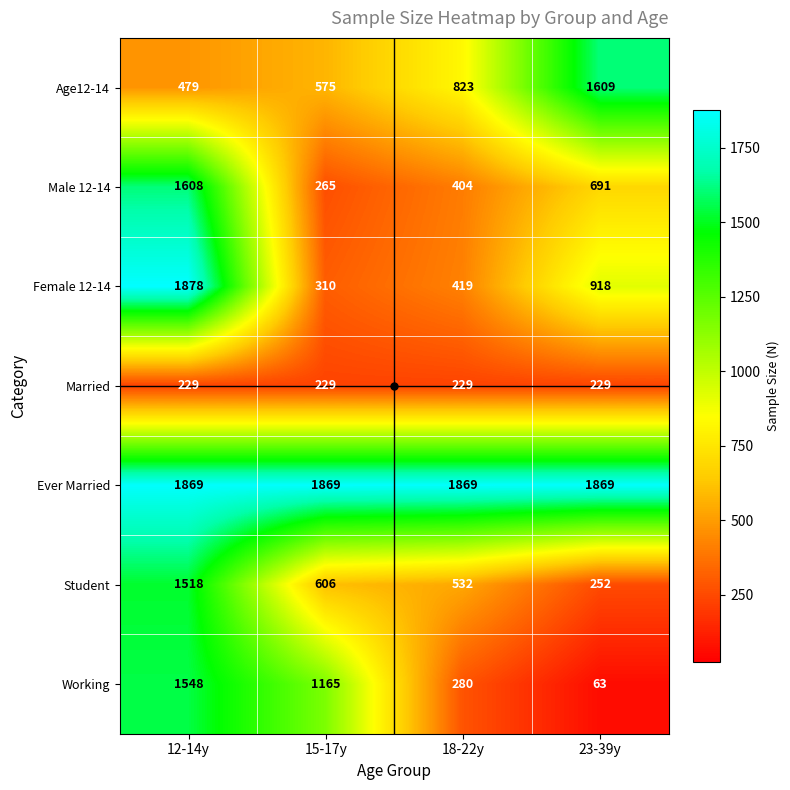

What is the lowest value of the Age12-14 series?

479